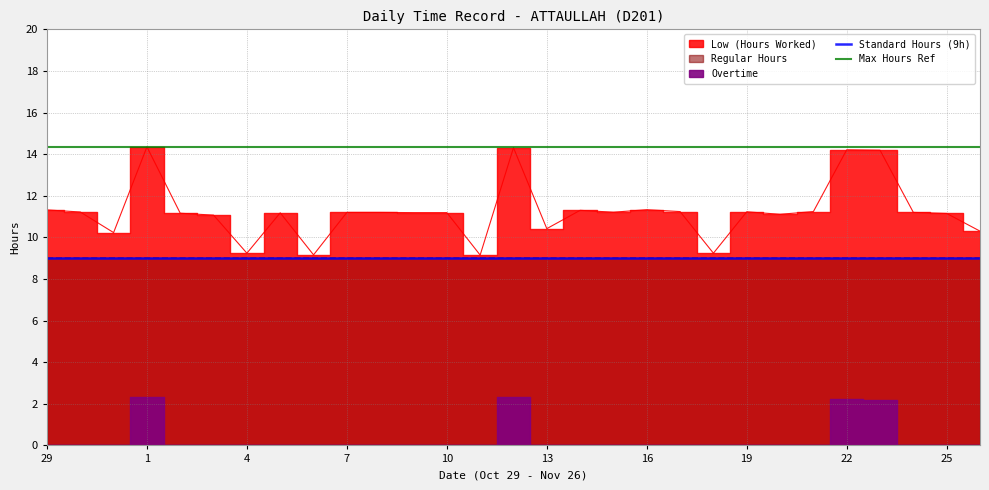

The value of Max Hours Ref at 16 is 6.0. True or false?

False